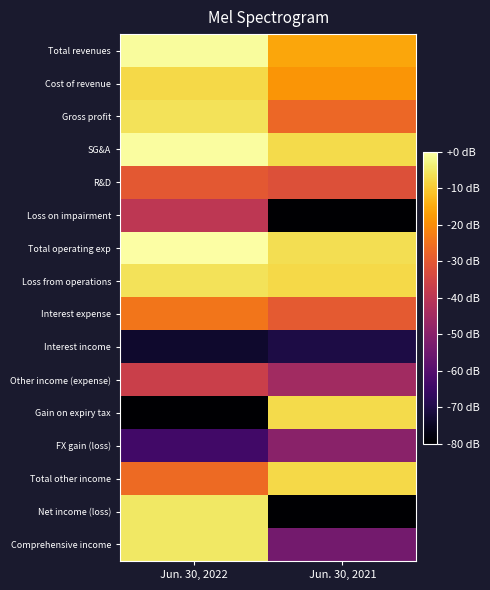

Reading left to right, extract all data points from this chart.

Total revenues: Jun. 30, 2022=-0.7	Jun. 30, 2021=-15.8
Cost of revenue: Jun. 30, 2022=-7.6	Jun. 30, 2021=-18.6
Gross profit: Jun. 30, 2022=-6.0	Jun. 30, 2021=-27.0
SG&A: Jun. 30, 2022=-0.4	Jun. 30, 2021=-7.4
R&D: Jun. 30, 2022=-30.1	Jun. 30, 2021=-32.1
Loss on impairment: Jun. 30, 2022=-39.6	Jun. 30, 2021=-80.0
Total operating exp: Jun. 30, 2022=0.0	Jun. 30, 2021=-6.9
Loss from operations: Jun. 30, 2022=-6.1	Jun. 30, 2021=-7.8
Interest expense: Jun. 30, 2022=-24.1	Jun. 30, 2021=-29.9
Interest income: Jun. 30, 2022=-73.5	Jun. 30, 2021=-70.5
Other income (expense): Jun. 30, 2022=-36.6	Jun. 30, 2021=-45.3
Gain on expiry tax: Jun. 30, 2022=-80.0	Jun. 30, 2021=-7.3
FX gain (loss): Jun. 30, 2022=-63.9	Jun. 30, 2021=-49.9
Total other income: Jun. 30, 2022=-26.4	Jun. 30, 2021=-7.8
Net income (loss): Jun. 30, 2022=-5.2	Jun. 30, 2021=-80.0
Comprehensive income: Jun. 30, 2022=-5.1	Jun. 30, 2021=-54.1